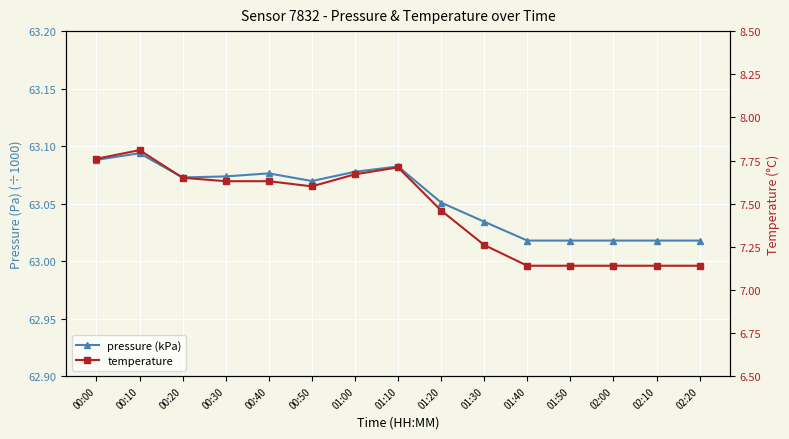

List the labels in order of pressure (kPa) value, largest first.

00:10, 00:00, 01:10, 01:00, 00:40, 00:30, 00:20, 00:50, 01:20, 01:30, 01:40, 01:50, 02:00, 02:10, 02:20